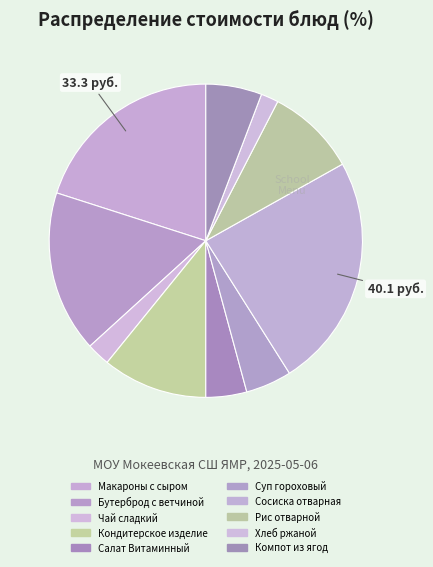

To the nearest percent, what is the difference between the largest and smallest slice percentages?

22%